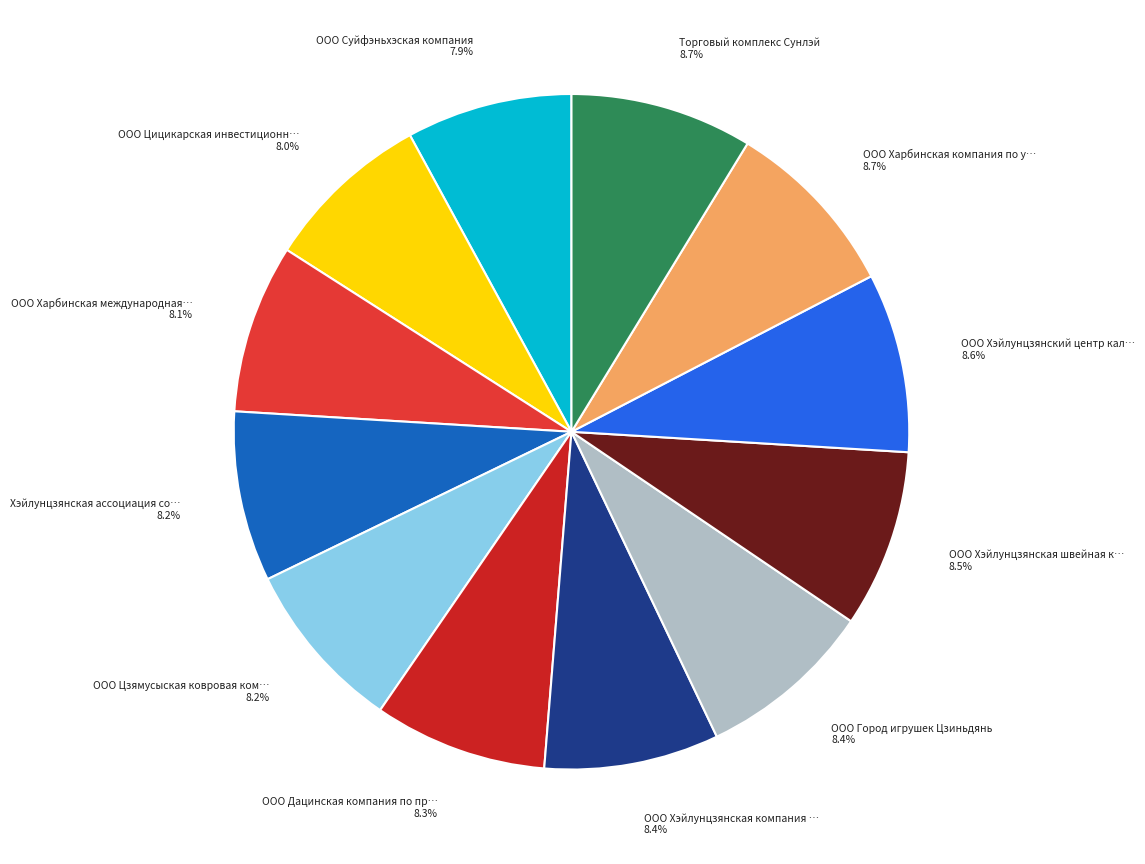

Rank the categories by value from highest to lowest.

Торговый комплекс Сунлэй, ООО Харбинская компания по управлению недвижимостью, ООО Хэйлунцзянский центр каллиграфии, ООО Хэйлунцзянская швейная компания, ООО Город игрушек Цзиньдянь, ООО Хэйлунцзянская компания по разработке, ООО Дацинская компания по производству, ООО Цзямусыская ковровая компания, Хэйлунцзянская ассоциация содействия, ООО Харбинская международная выставочная, ООО Цицикарская инвестиционная корпорация, ООО Суйфэньхэская компания